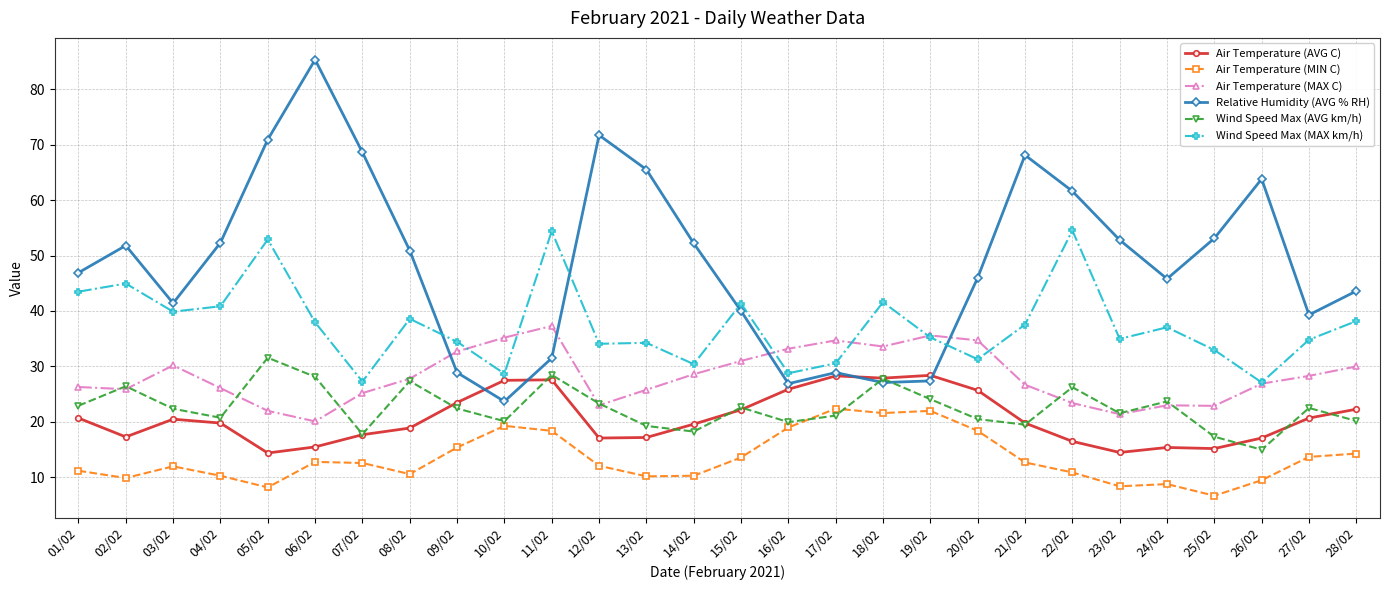

List the series in order of their peak value, lowest first.

Air Temperature (MIN C), Air Temperature (AVG C), Wind Speed Max (AVG km/h), Air Temperature (MAX C), Wind Speed Max (MAX km/h), Relative Humidity (AVG % RH)